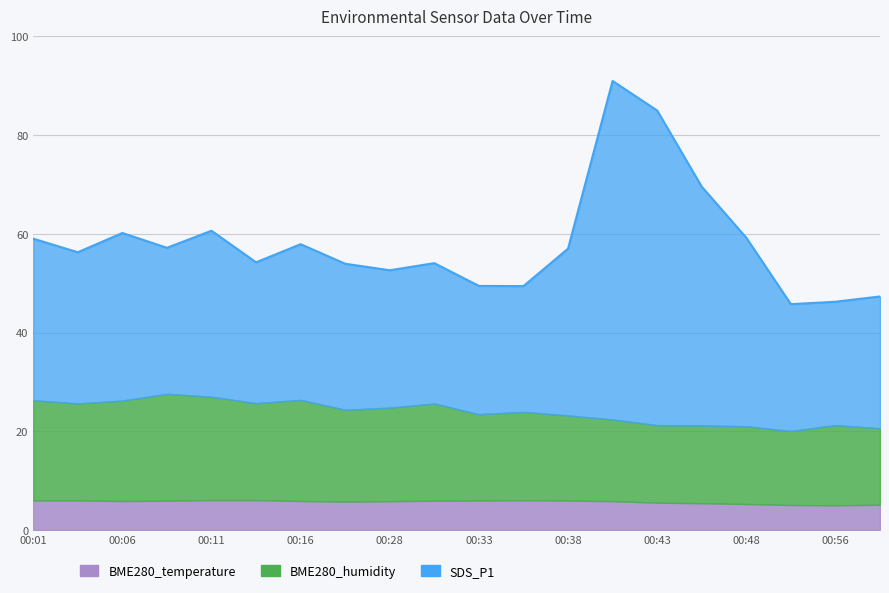

Which label corresponds to the smallest value in the chart?

00:56